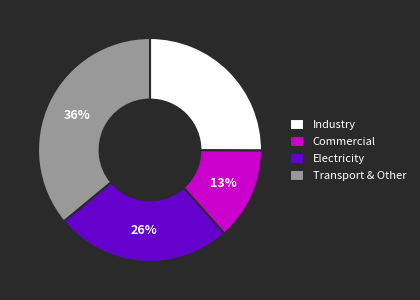

Count the number of slices in the pie.

4